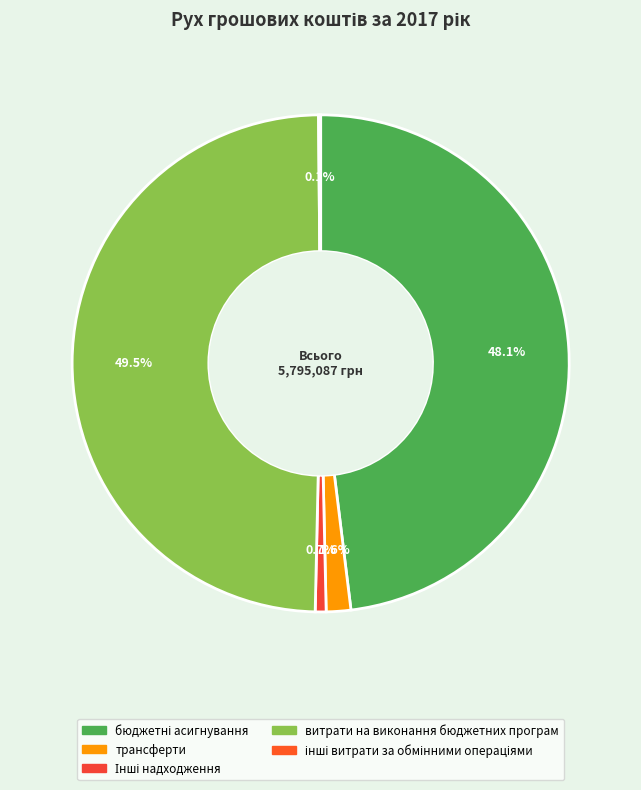

True or false: інші витрати за обмінними операціями accounts for 8% of the total.

False